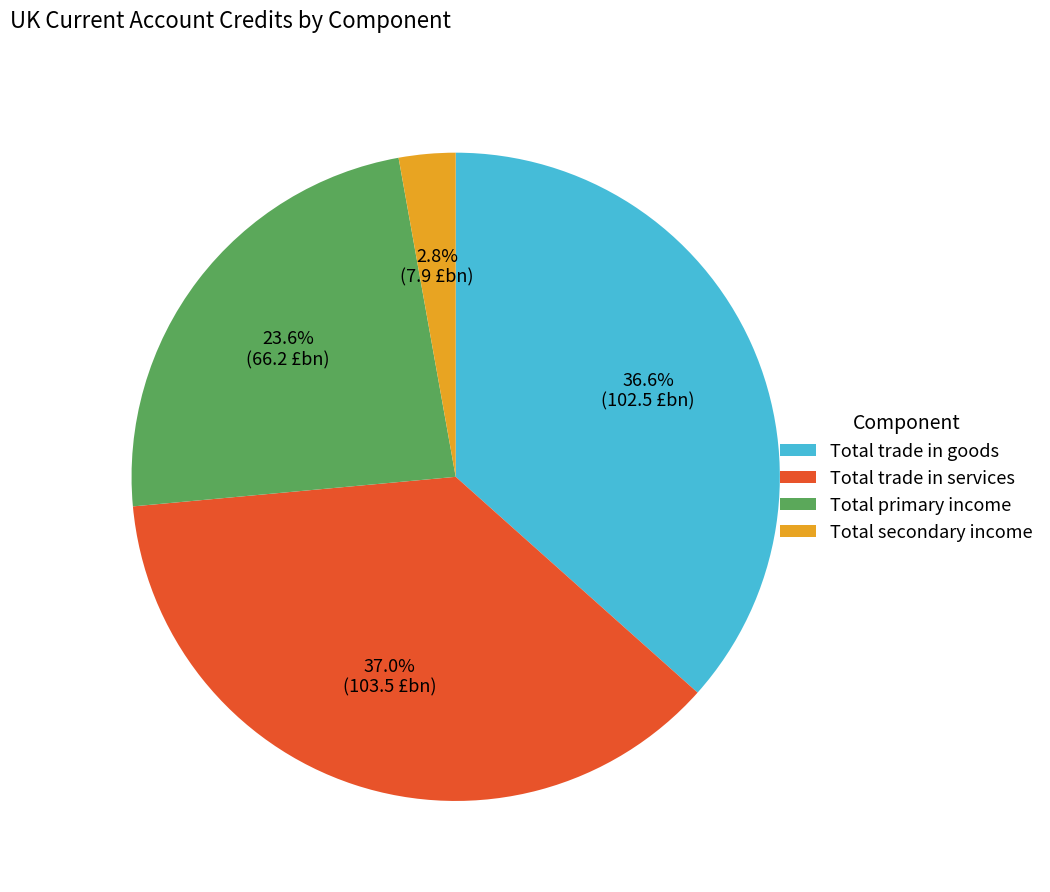

Between Total secondary income and Total trade in goods, which is larger?

Total trade in goods